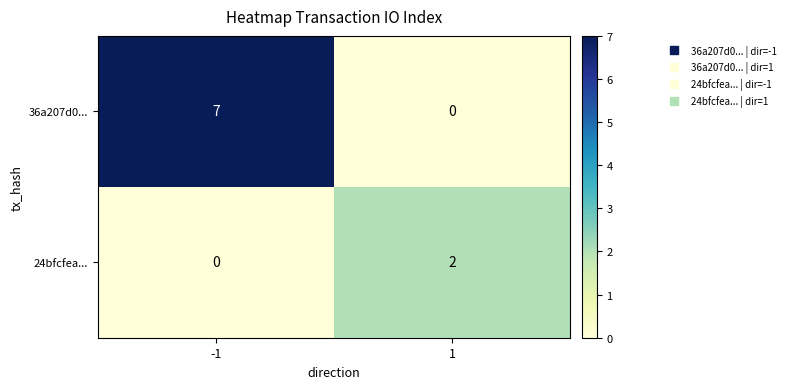

Read the 36a207d0... value at -1.

7